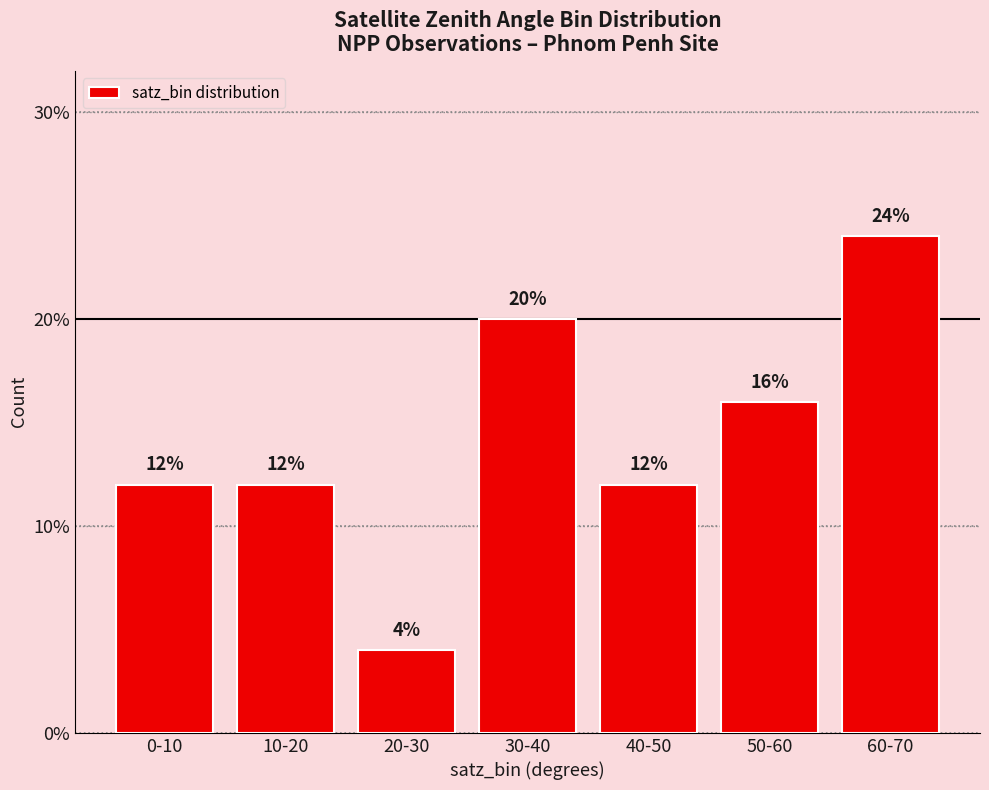

What is the difference between the second highest and second lowest values?

8